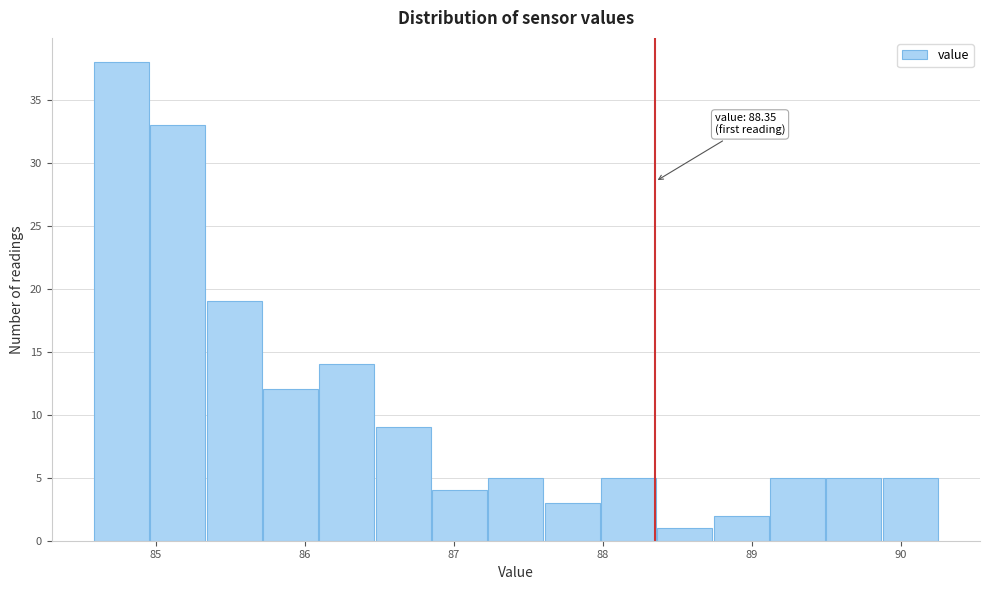

Read against the x-axis, roughly where is the centre of the tallest bar?

84.8